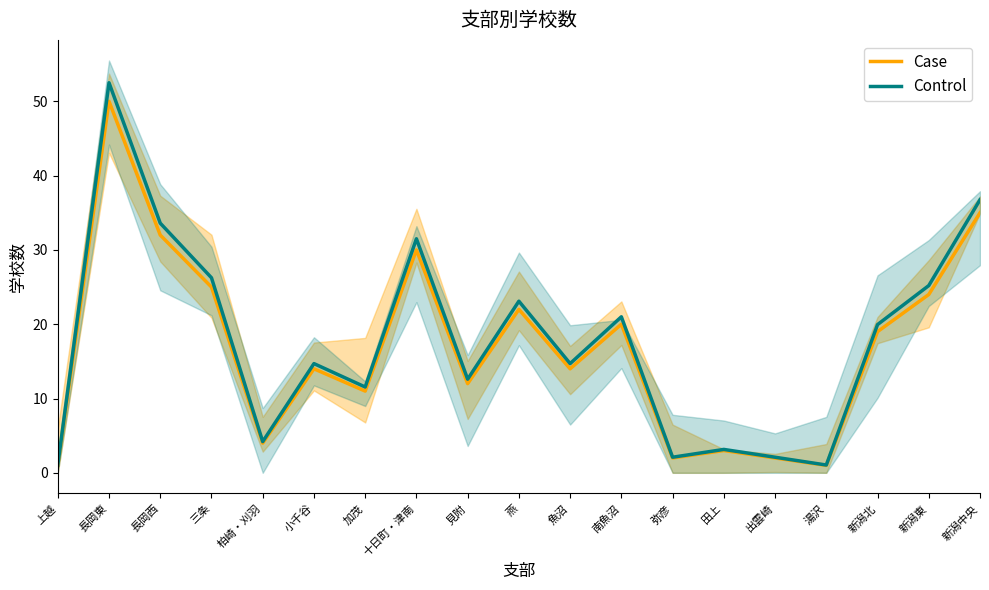

Which series has the largest total across all categories?

Control